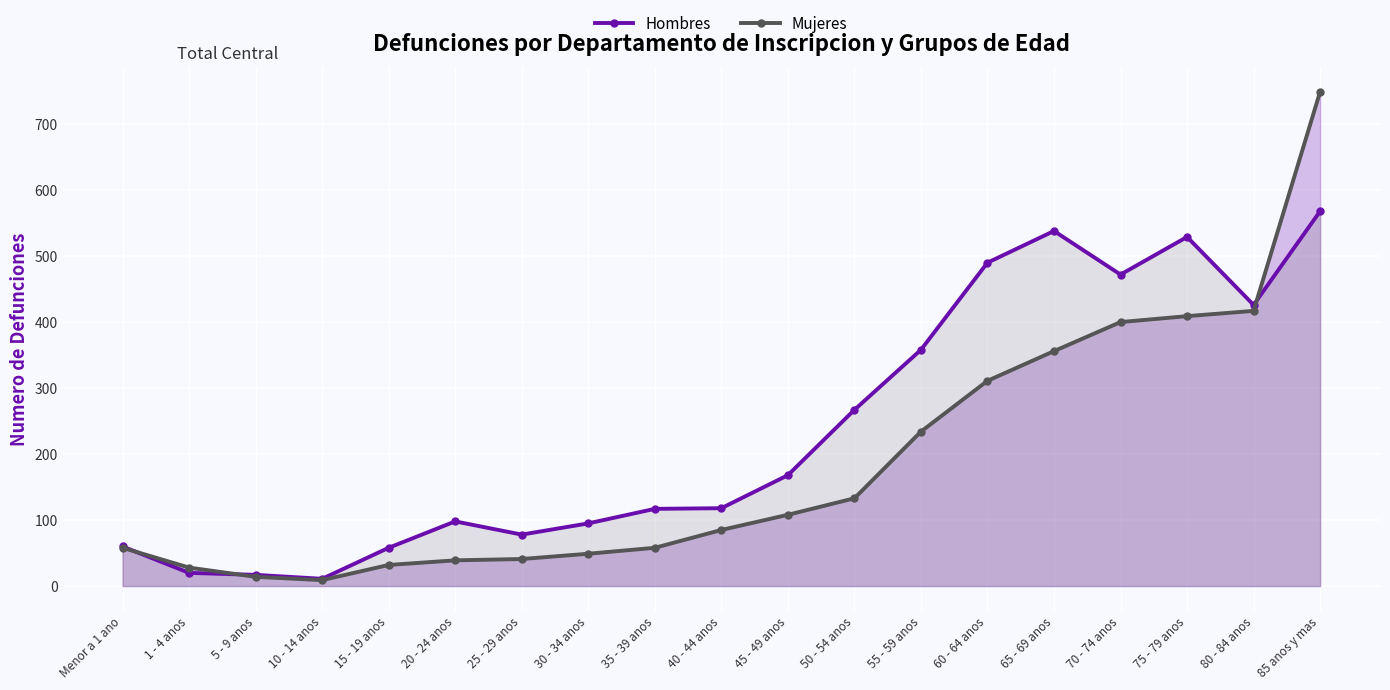

At which category does the chart reach its peak across all series?

85 anos y mas